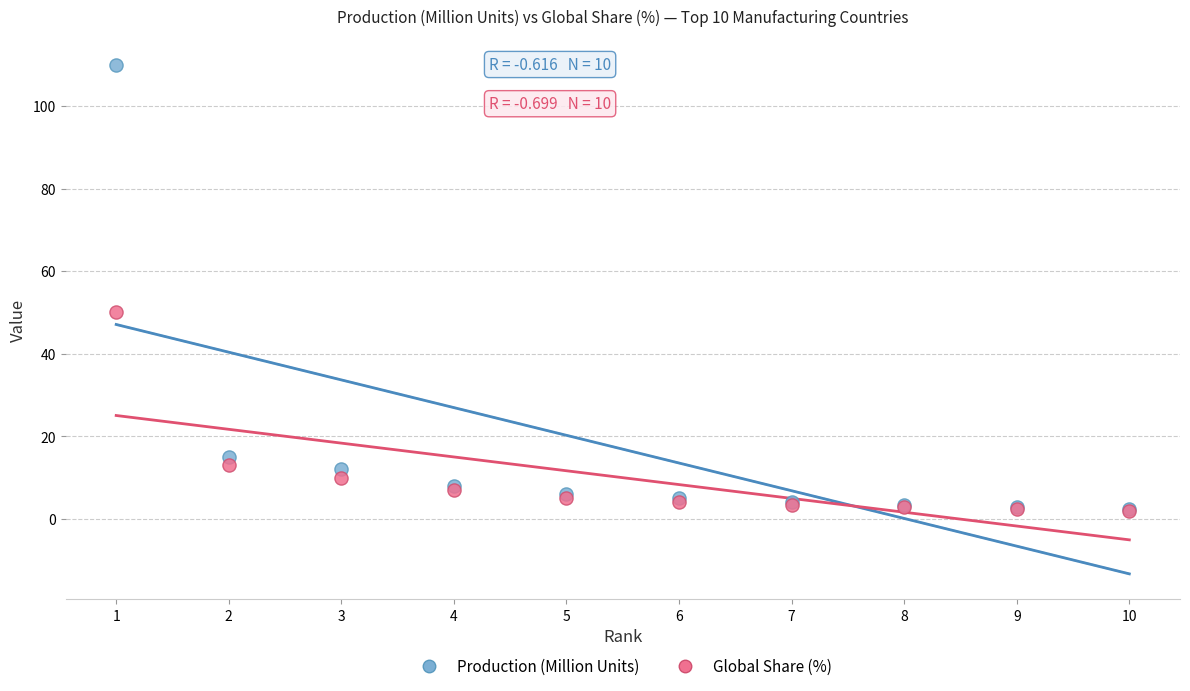

In the Global Share (%) series, what Y value is closest to 26?

13.0